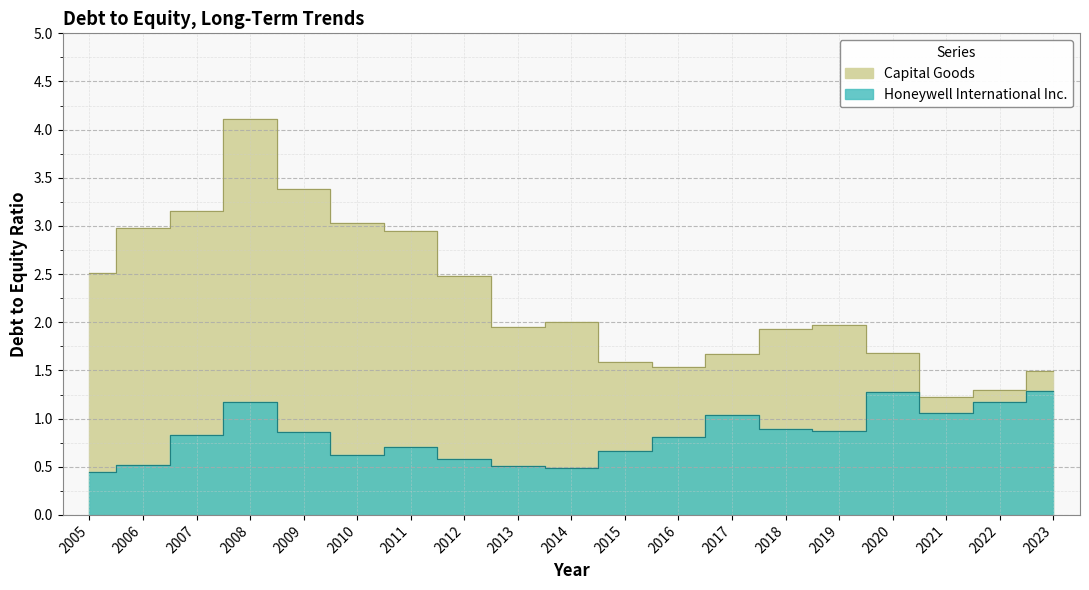

The Capital Goods series shows 4.3 at 2012. True or false?

False